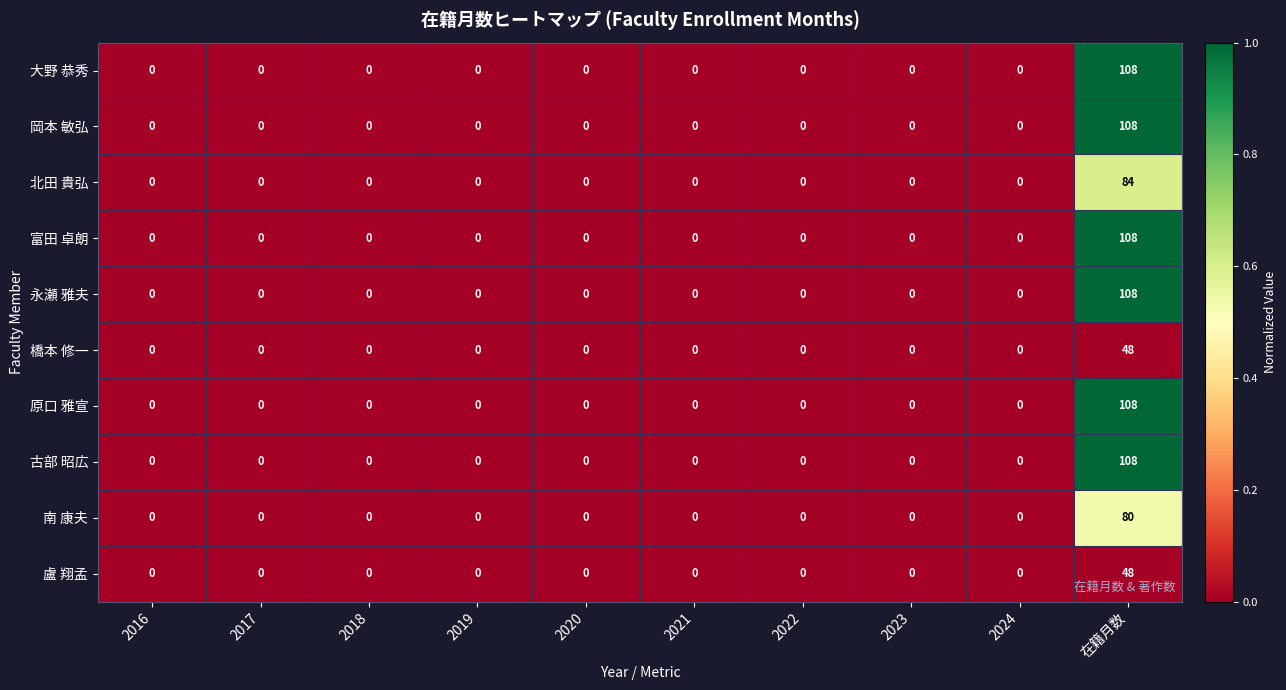

What is the greatest value displayed?

108